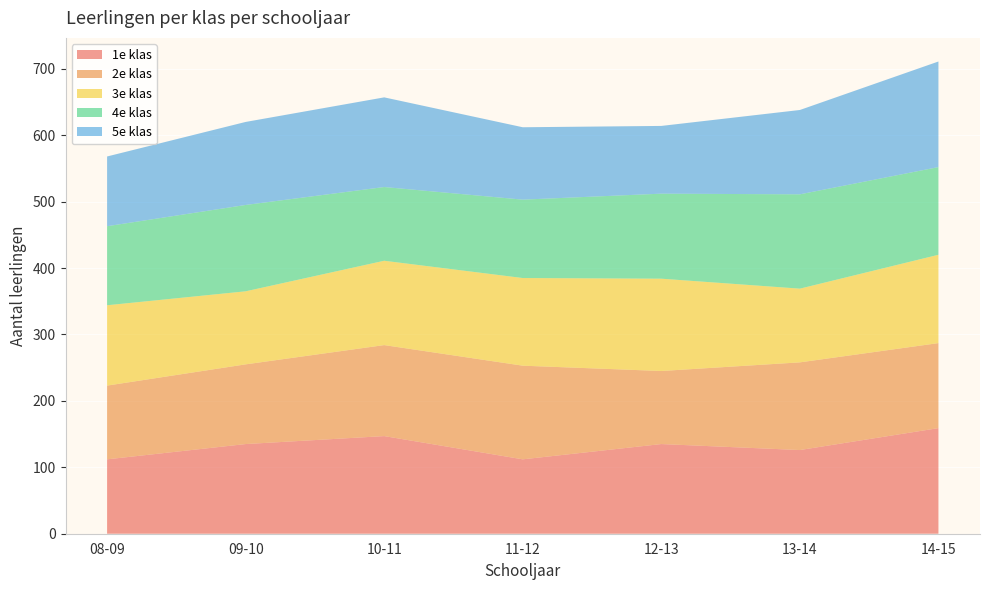

Reading left to right, what are all the values shown in this chart?

1e klas: 08-09=112	09-10=135	10-11=147	11-12=112	12-13=135	13-14=126	14-15=159
2e klas: 08-09=111	09-10=120	10-11=137	11-12=141	12-13=110	13-14=132	14-15=128
3e klas: 08-09=121	09-10=110	10-11=127	11-12=132	12-13=139	13-14=111	14-15=133
4e klas: 08-09=119	09-10=130	10-11=111	11-12=118	12-13=128	13-14=142	14-15=132
5e klas: 08-09=105	09-10=125	10-11=135	11-12=109	12-13=102	13-14=127	14-15=159